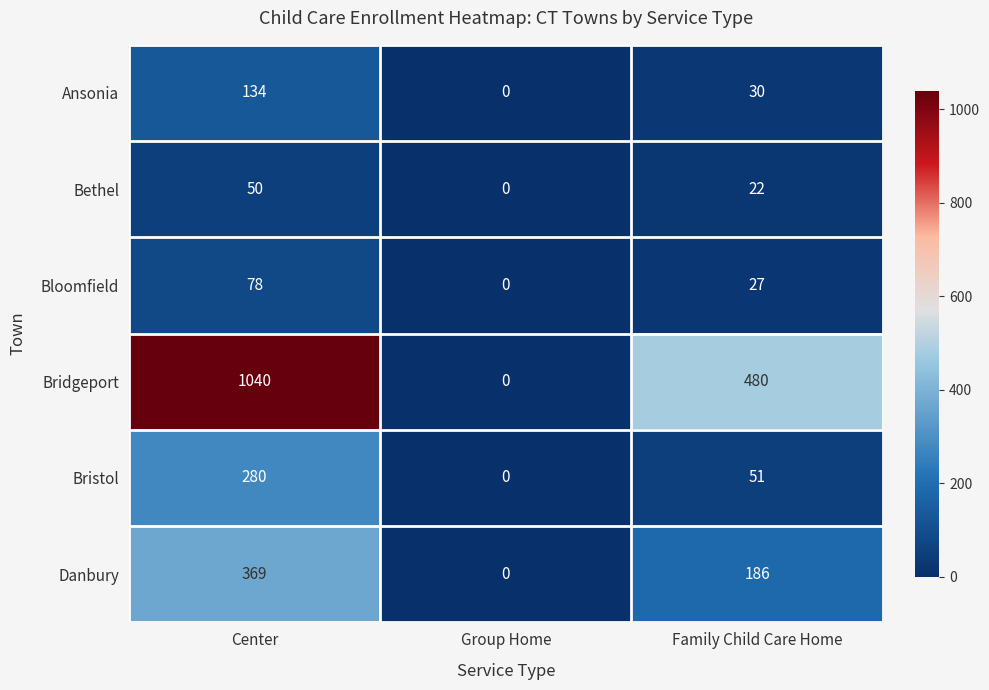

How many values in the Bristol series are below 51?

1